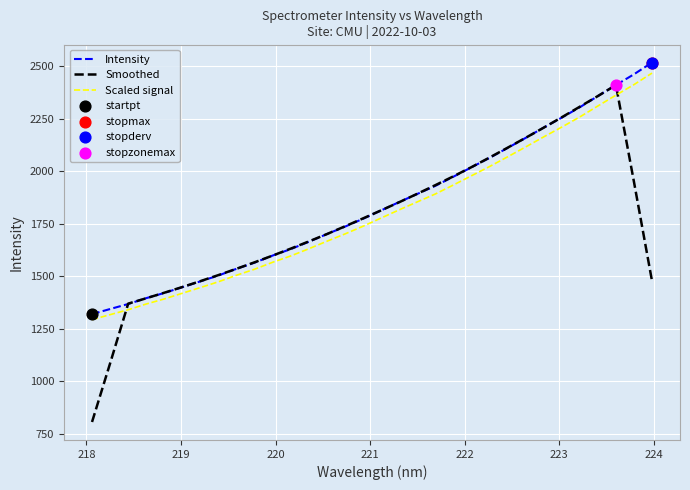

Which series has the widest spread of values?

Smoothed